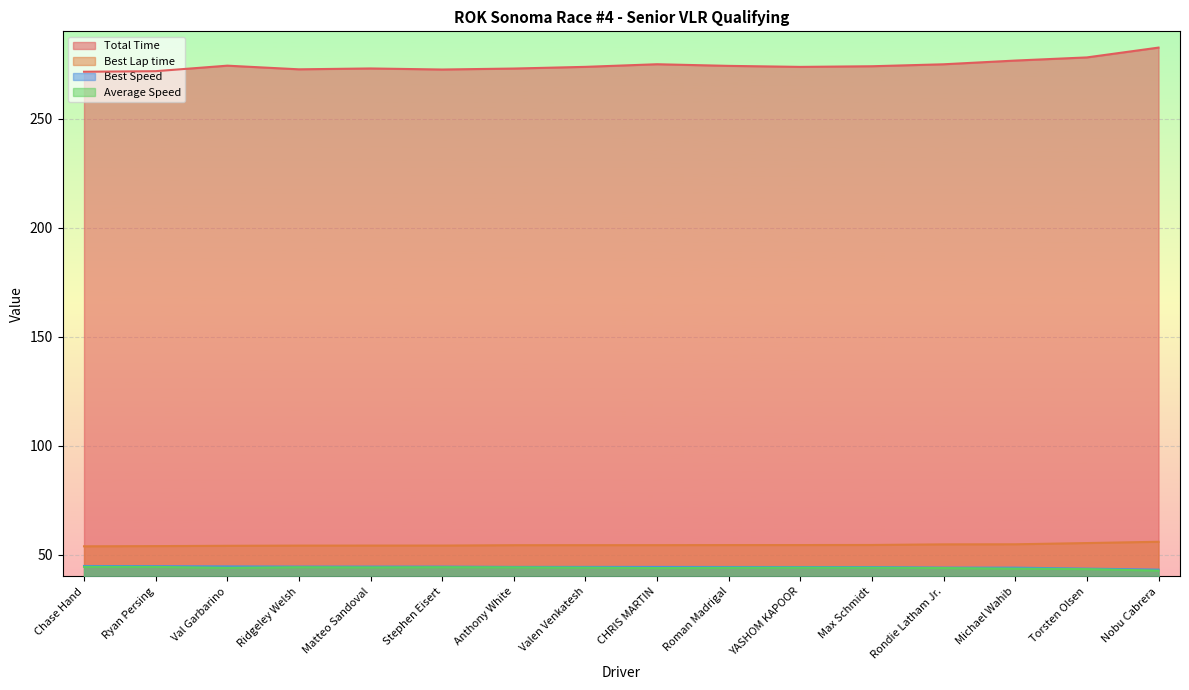

The Average Speed series shows 44.1 at Valen Venkatesh. True or false?

True